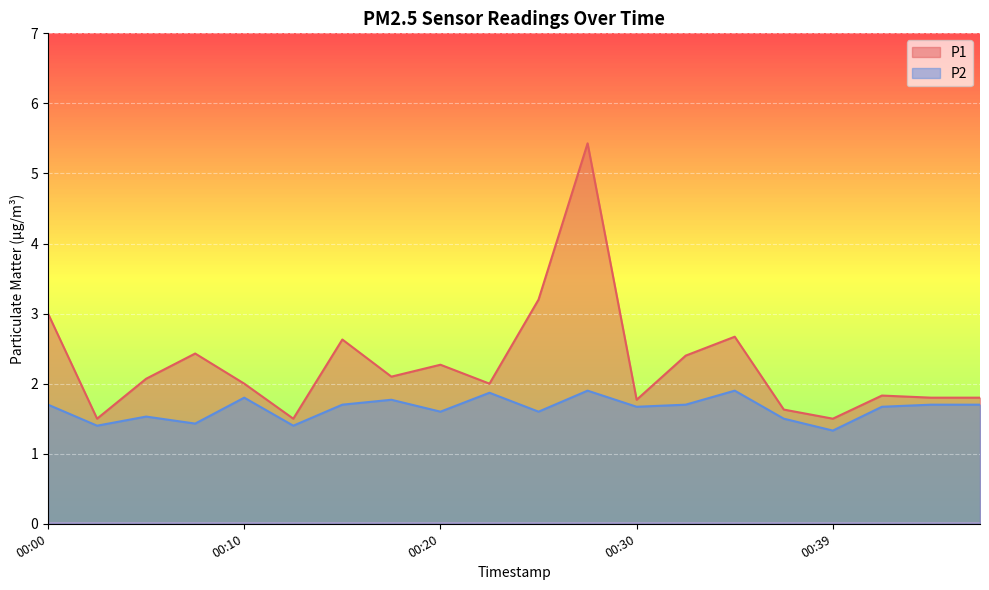

Rank the series at 00:37 from highest to lowest value.

P1, P2